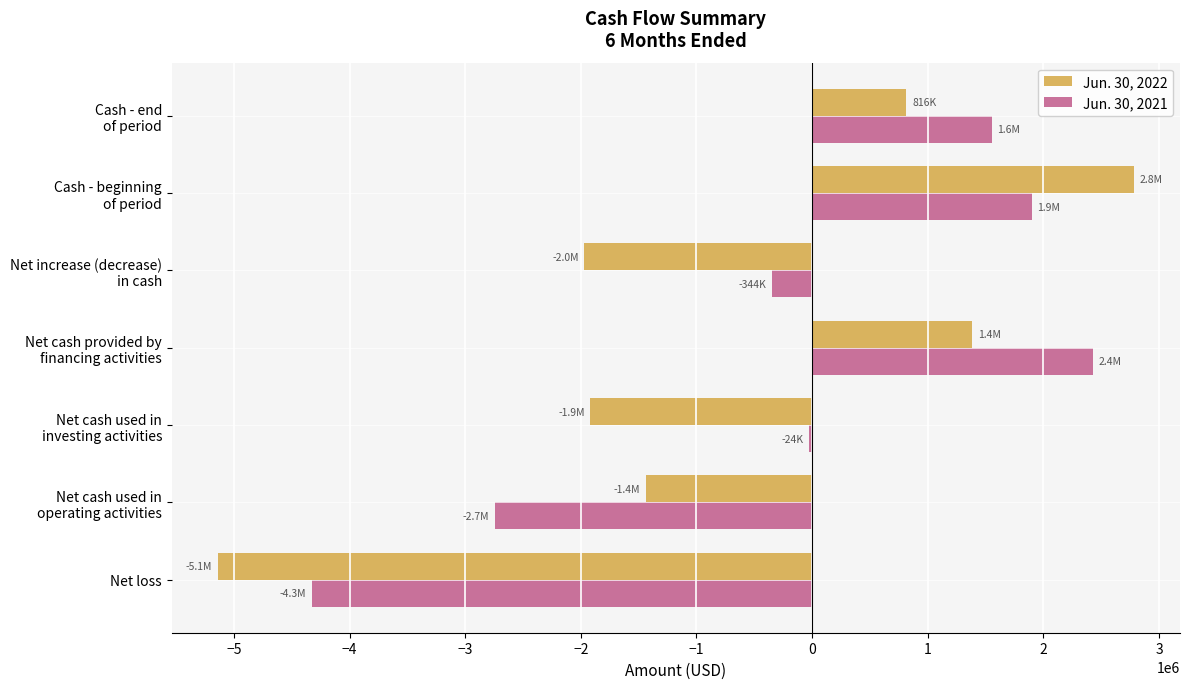

Which series has the largest total across all categories?

Jun. 30, 2021